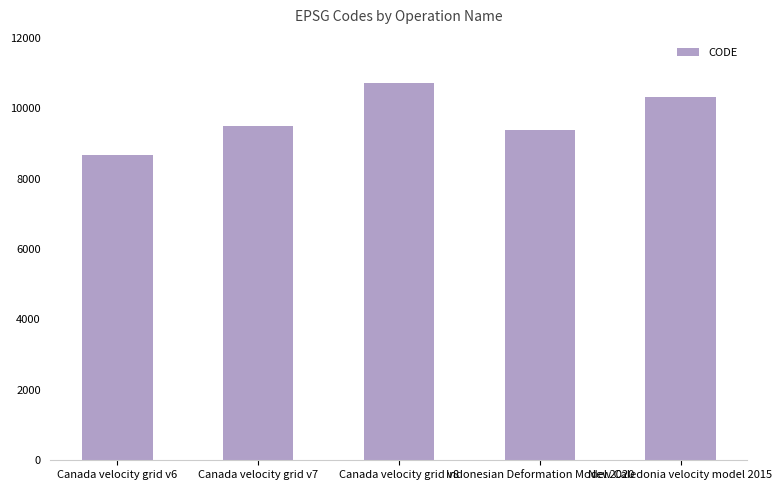

Rank the categories by value from lowest to highest.

Canada velocity grid v6, Indonesian Deformation Model 2020, Canada velocity grid v7, New Caledonia velocity model 2015, Canada velocity grid v8